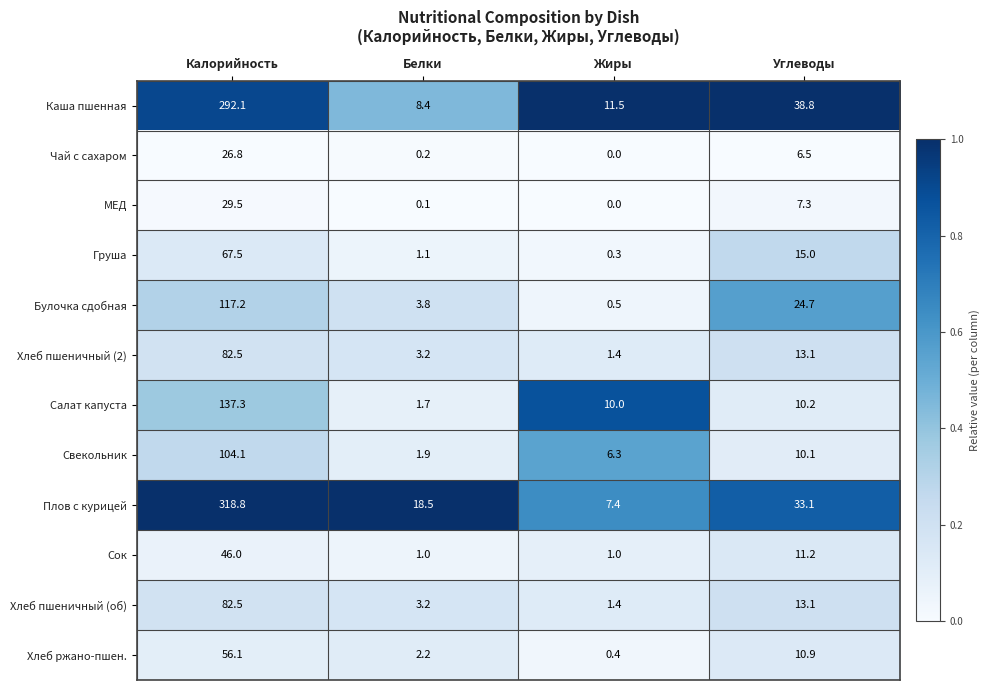

Which series has the widest spread of values?

Плов с курицей